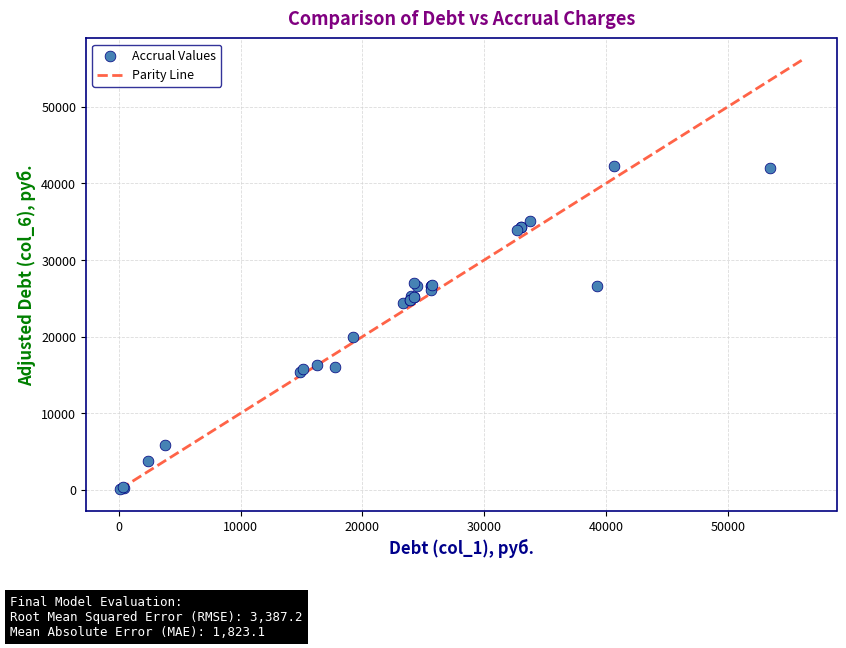

What Y value in the scatter plot is closest to 21191?

19956.2